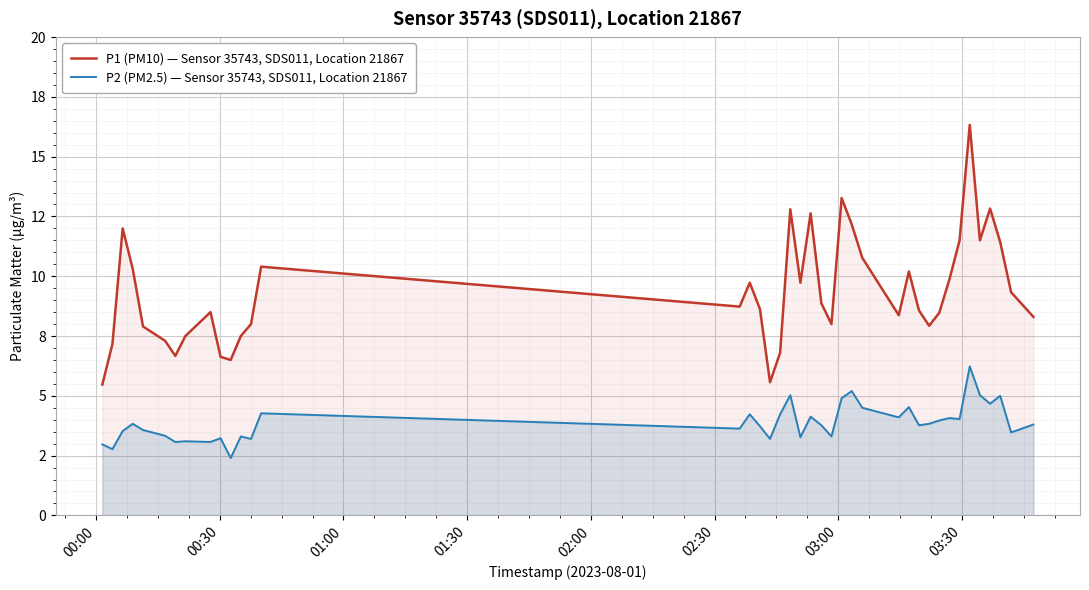

In P2 (PM2.5) — Sensor 35743, SDS011, Location 21867, how many points are higher than both neighbors (excluding endpoints)?

13